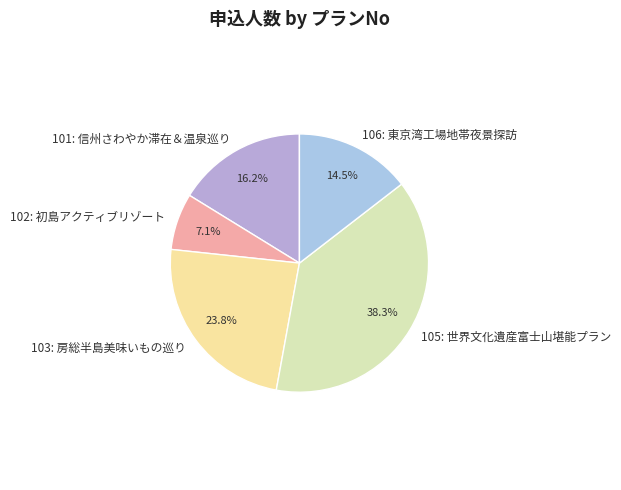

Which category has the biggest portion of the pie?

105: 世界文化遺産富士山堪能プラン